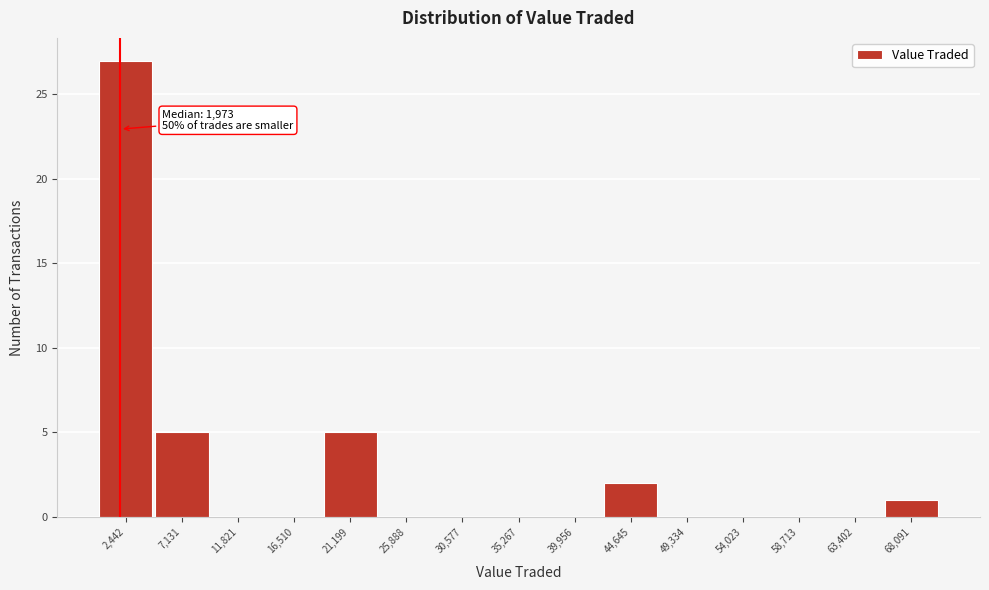

Over which range of the x-axis is the bar tallest?

0 to 5000